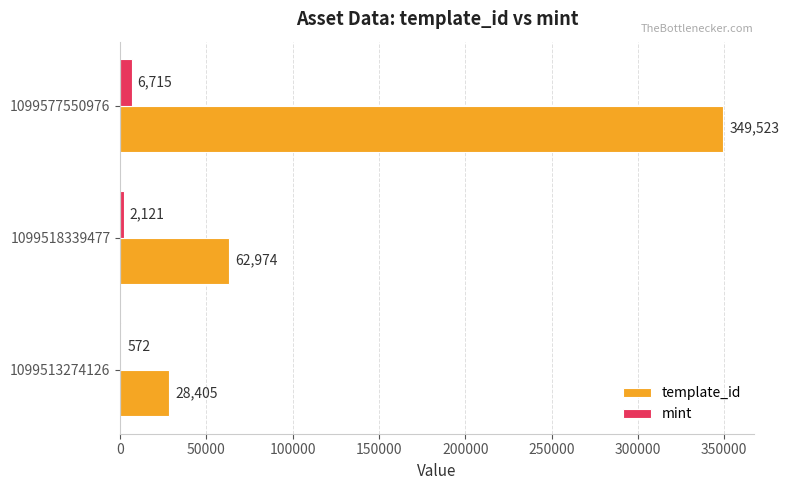

Count the number of categories in the chart.

3